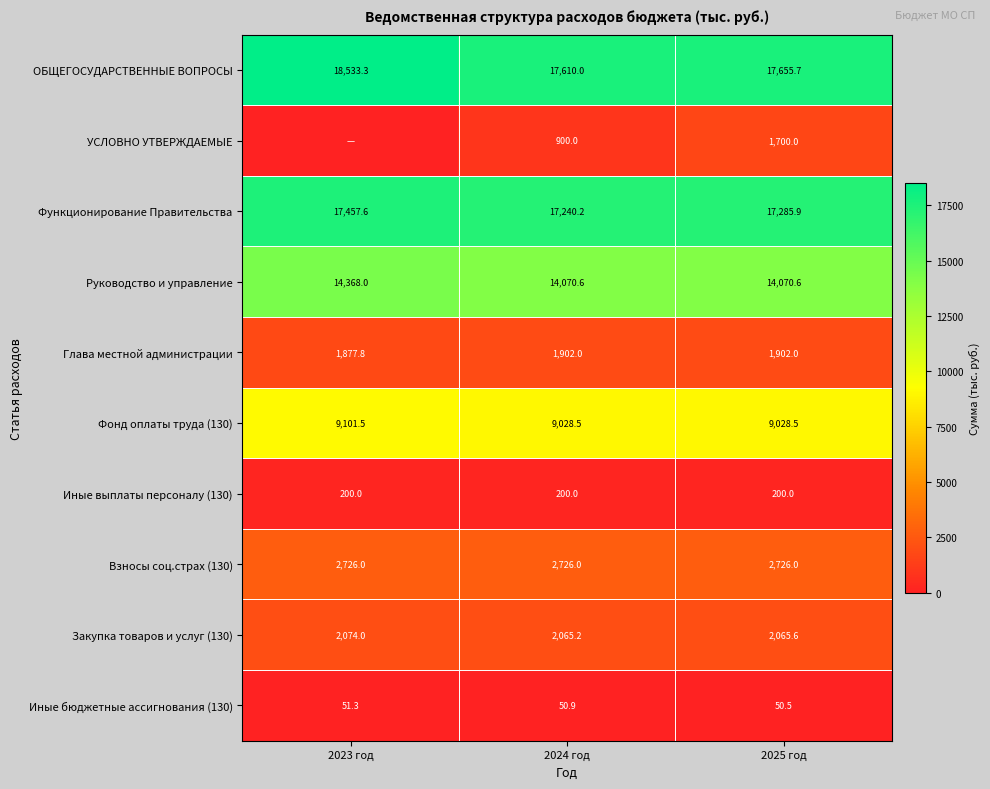

Is the value of Глава местной администрации at 2025 год greater than the value of Закупка товаров и услуг (130) at 2023 год?

No